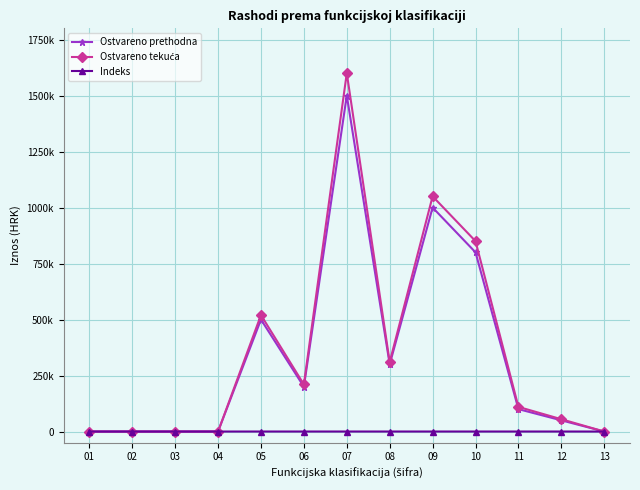

Does the chart have visible grid lines?

Yes